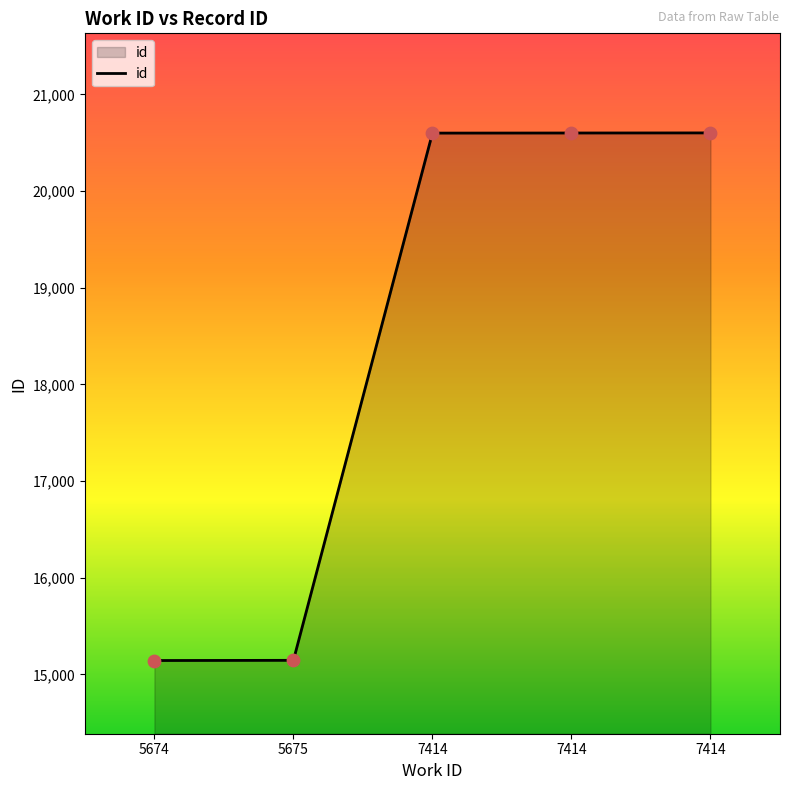

What is the ratio of the value at 7414 to the value at 5674?

1.4